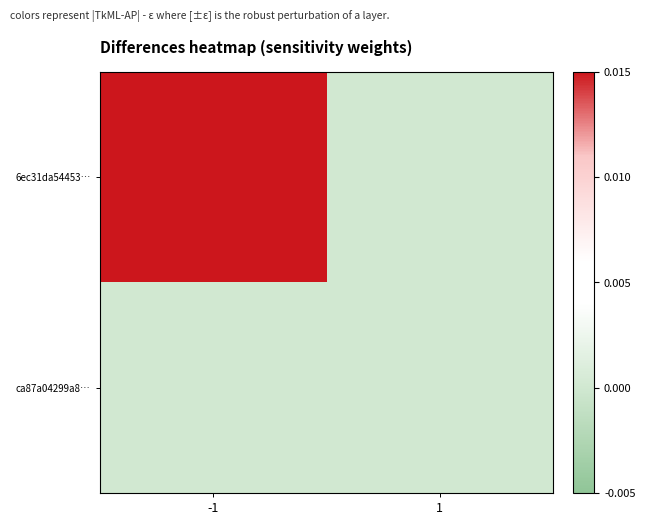

Rank the series by their maximum value, from highest to lowest.

6ec31da54453…, ca87a04299a8…